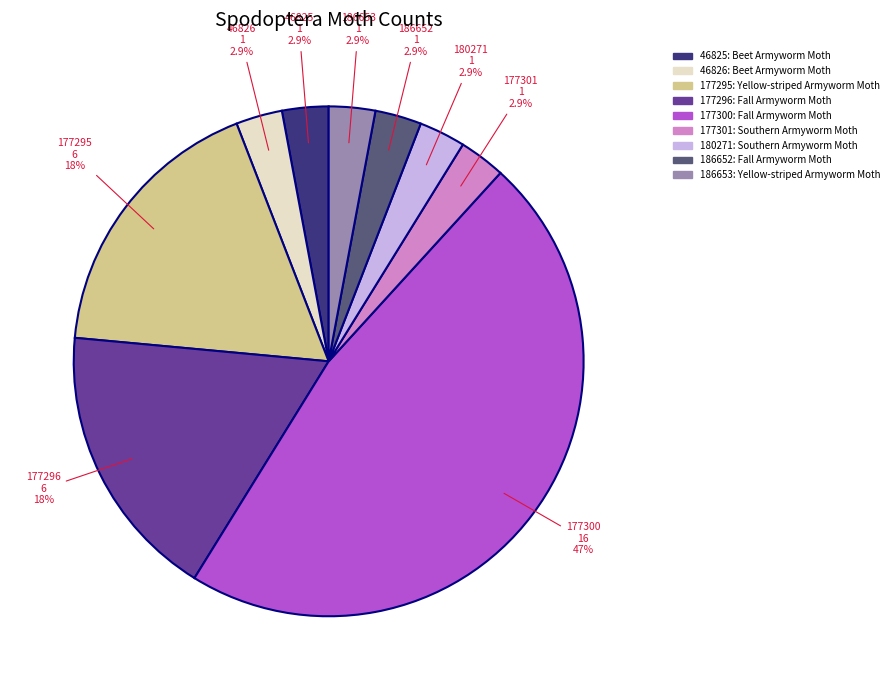

What is the largest slice in the pie chart?

177300: Fall Armyworm Moth